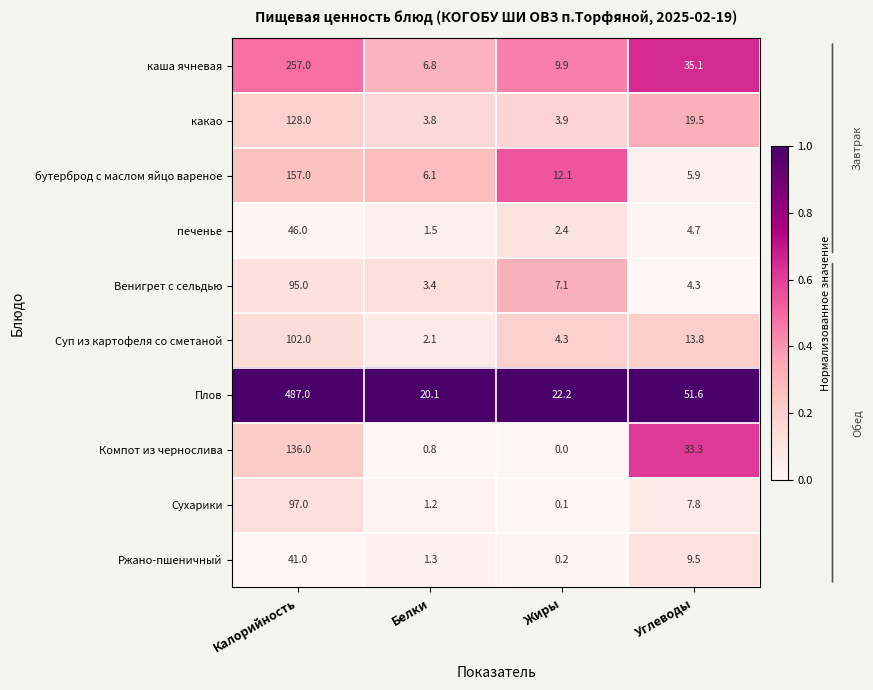

How many series are shown in this chart?

10